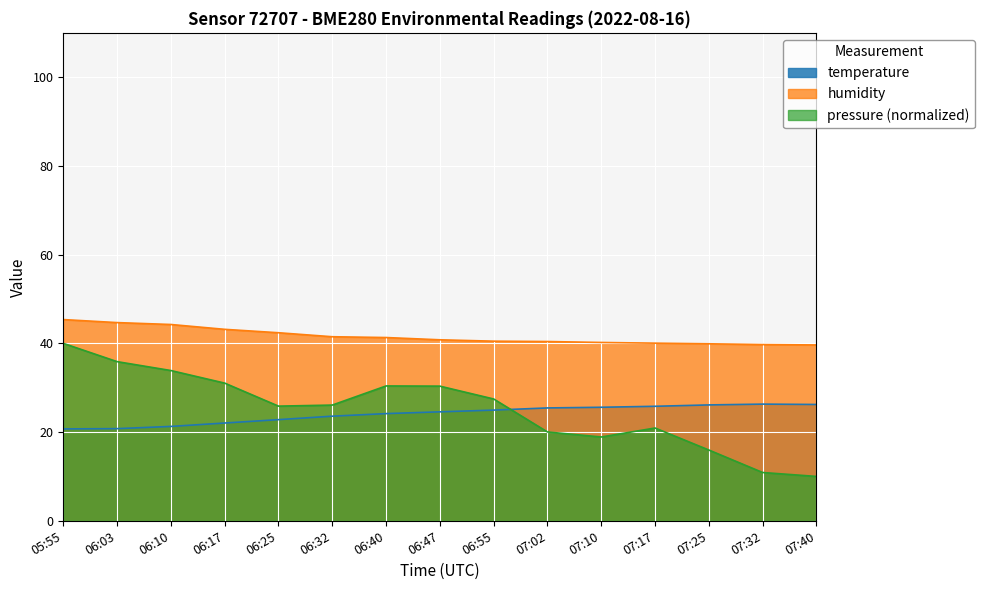

How many categories are shown in the chart?

15